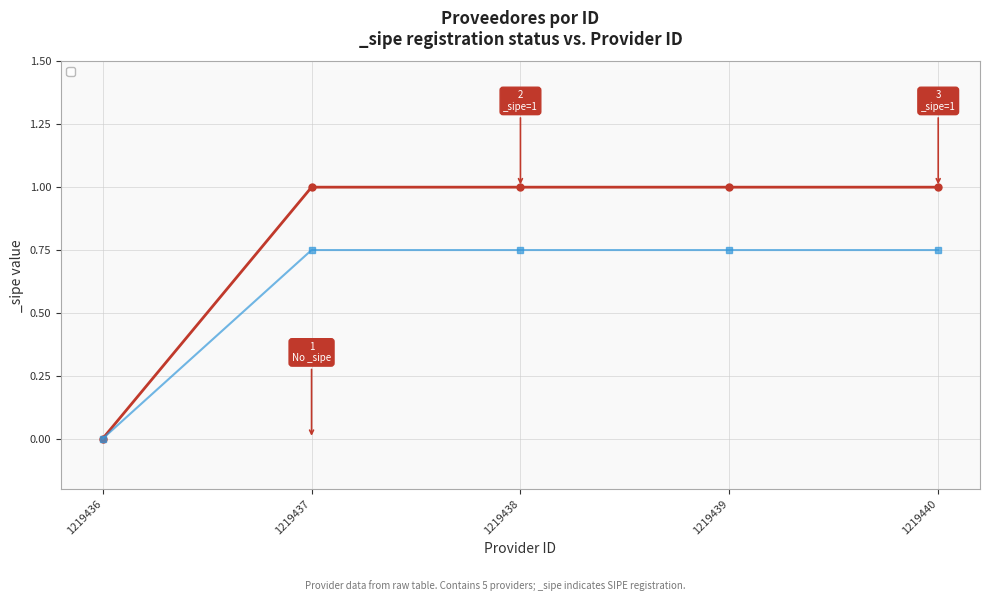

What is the value of the 5th point from the left?

1